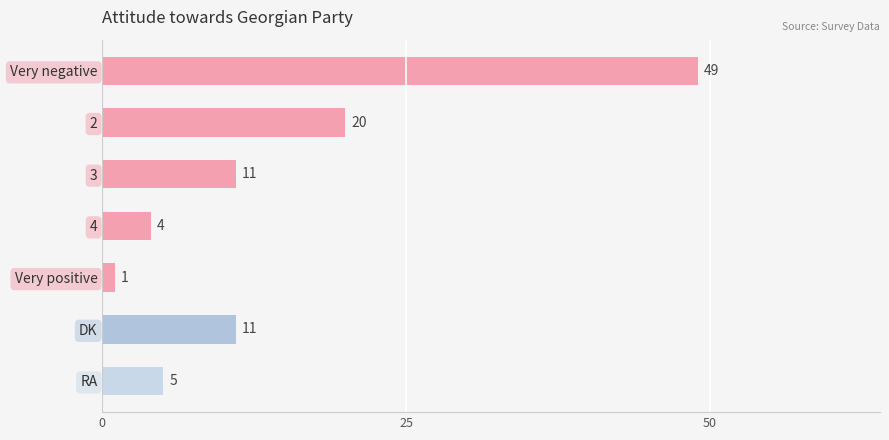

How many data points are less than 11?

3